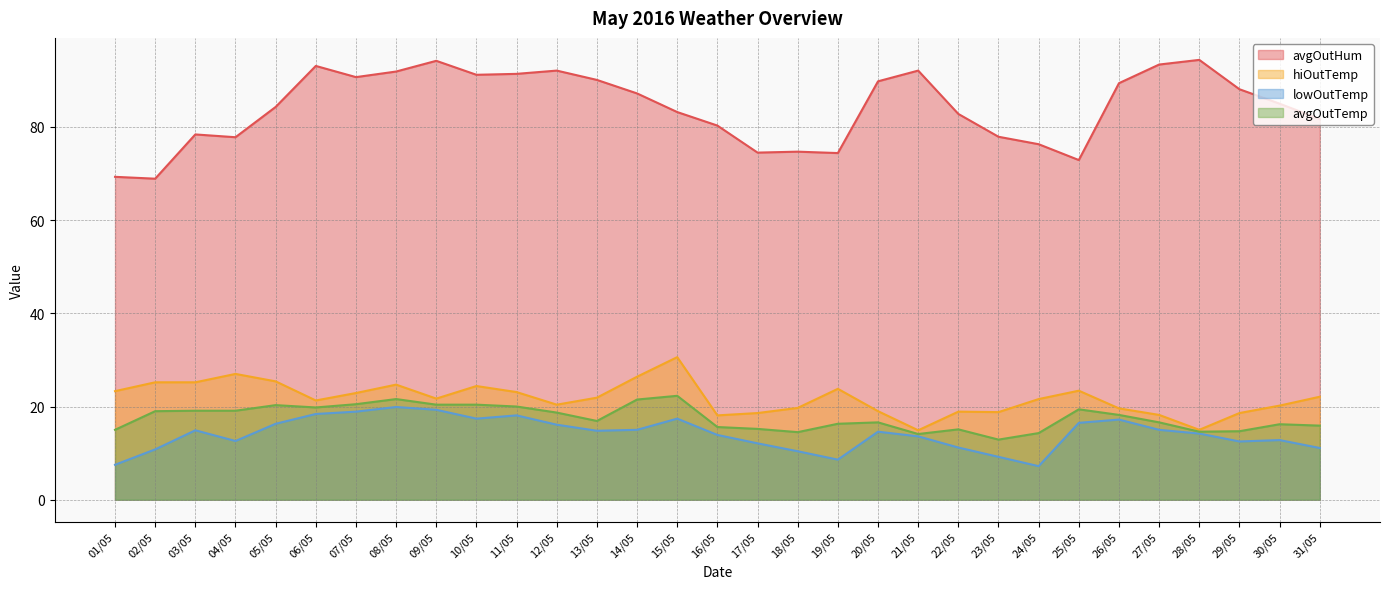

Which series has the widest spread of values?

avgOutHum